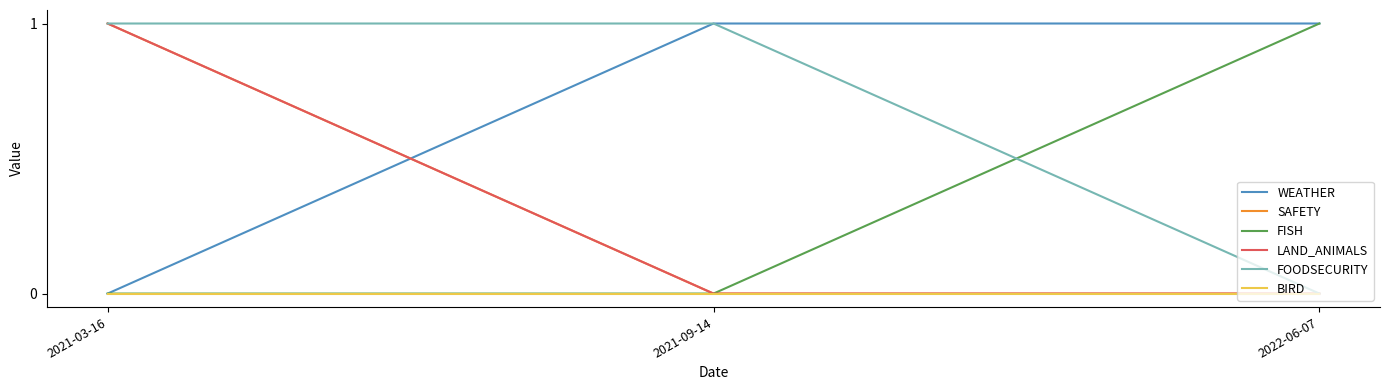

Where is SAFETY nearest to the value 0?

2021-09-14